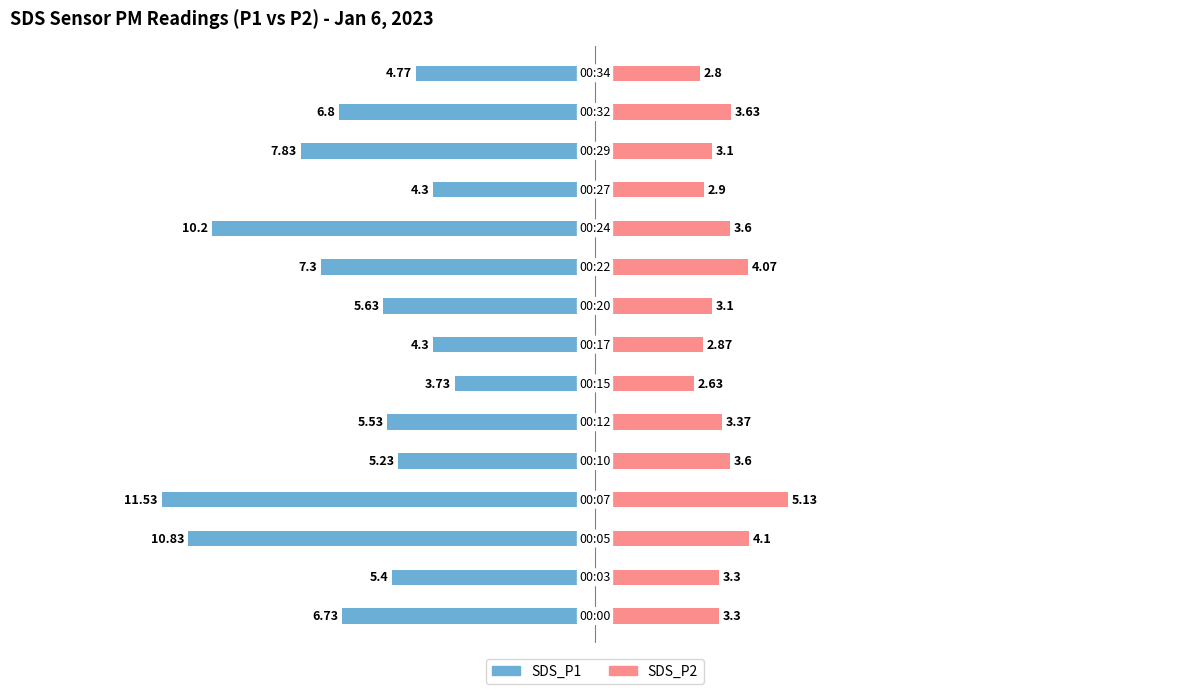

What is the difference between the second highest and second lowest values in the SDS_P2 series?

1.3